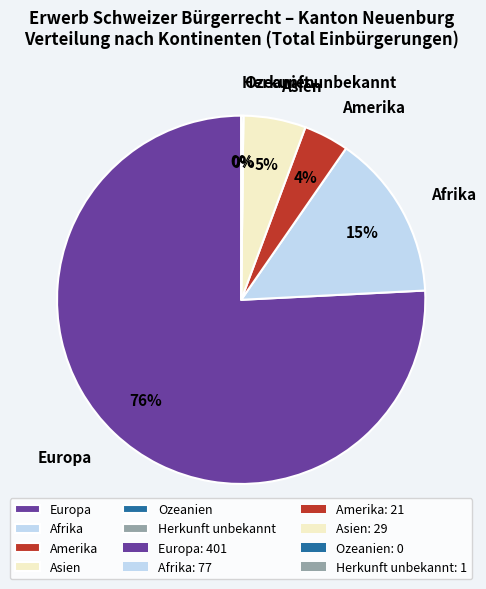

The Amerika slice represents 15% of the pie. True or false?

False